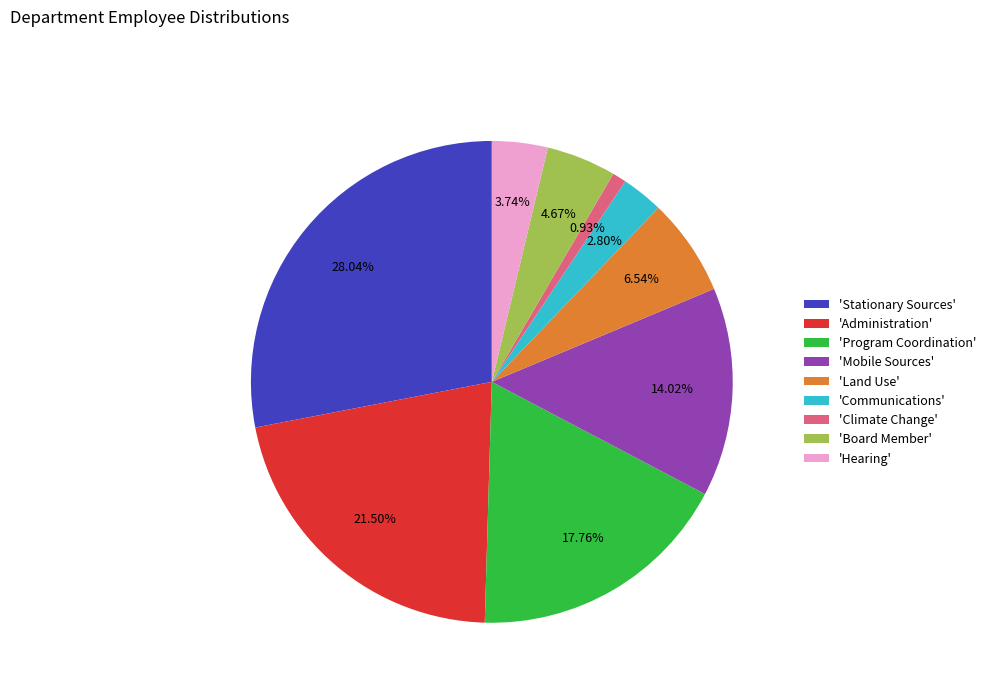

Between 'Administration' and 'Communications', which is larger?

'Administration'